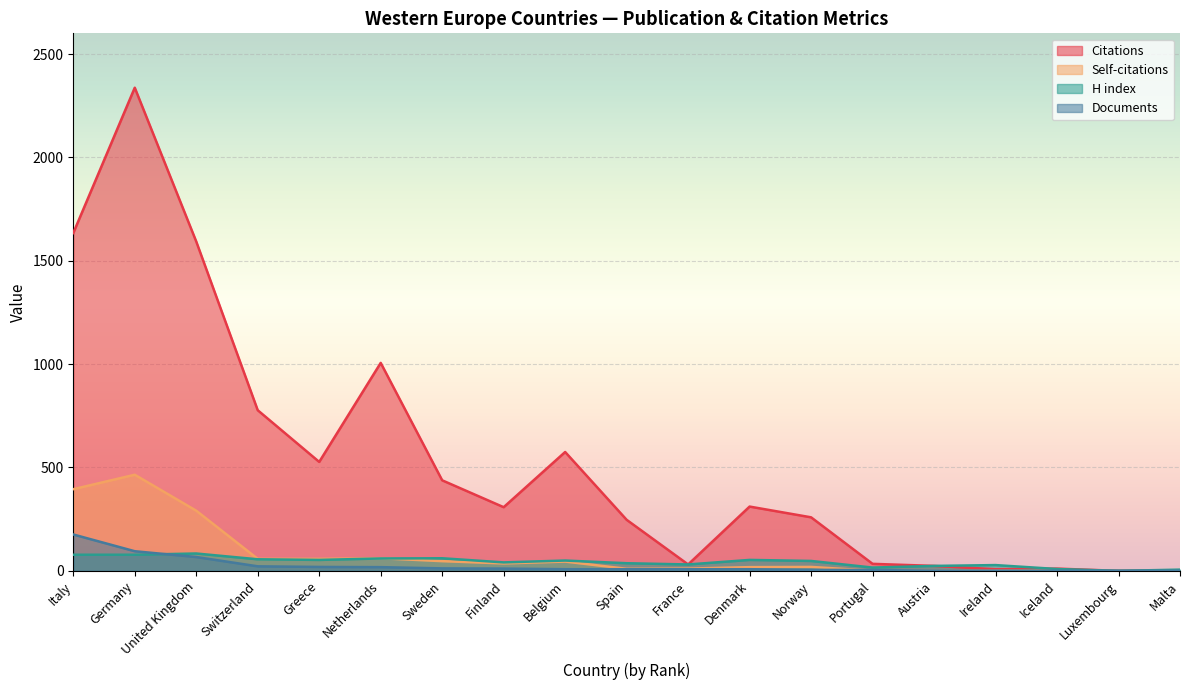

Where does the H index series first go above 48?

Italy